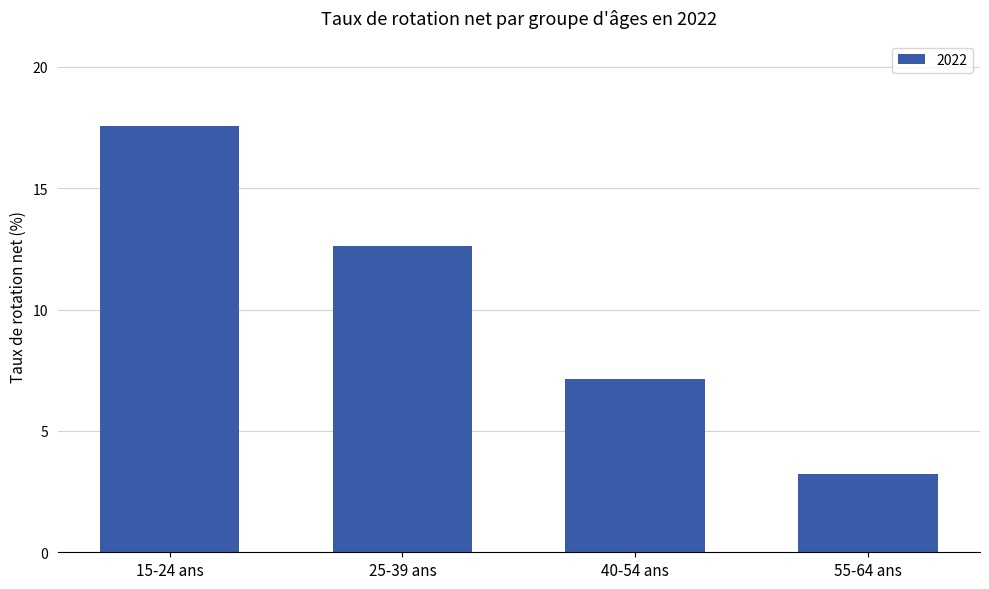

Reading right to left, list all the values displayed in this chart.

55-64 ans=3.2	40-54 ans=7.1	25-39 ans=12.6	15-24 ans=17.6